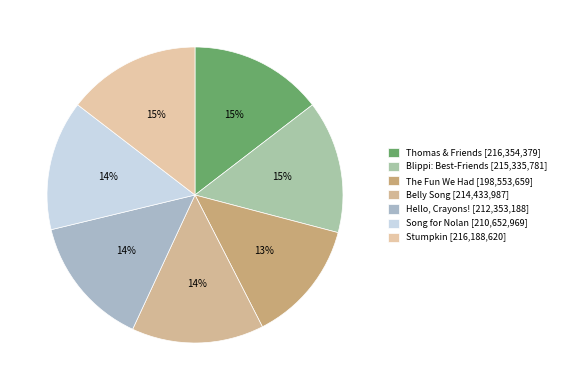

What is the change in value from Thomas & Friends to Hello, Crayons!?

-4001191